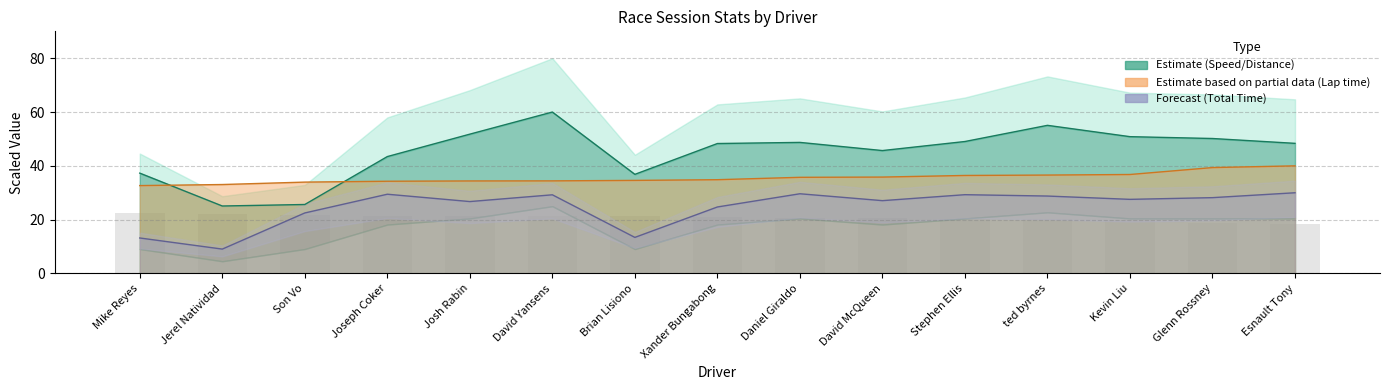

Where does the data first go above 21?

Mike Reyes